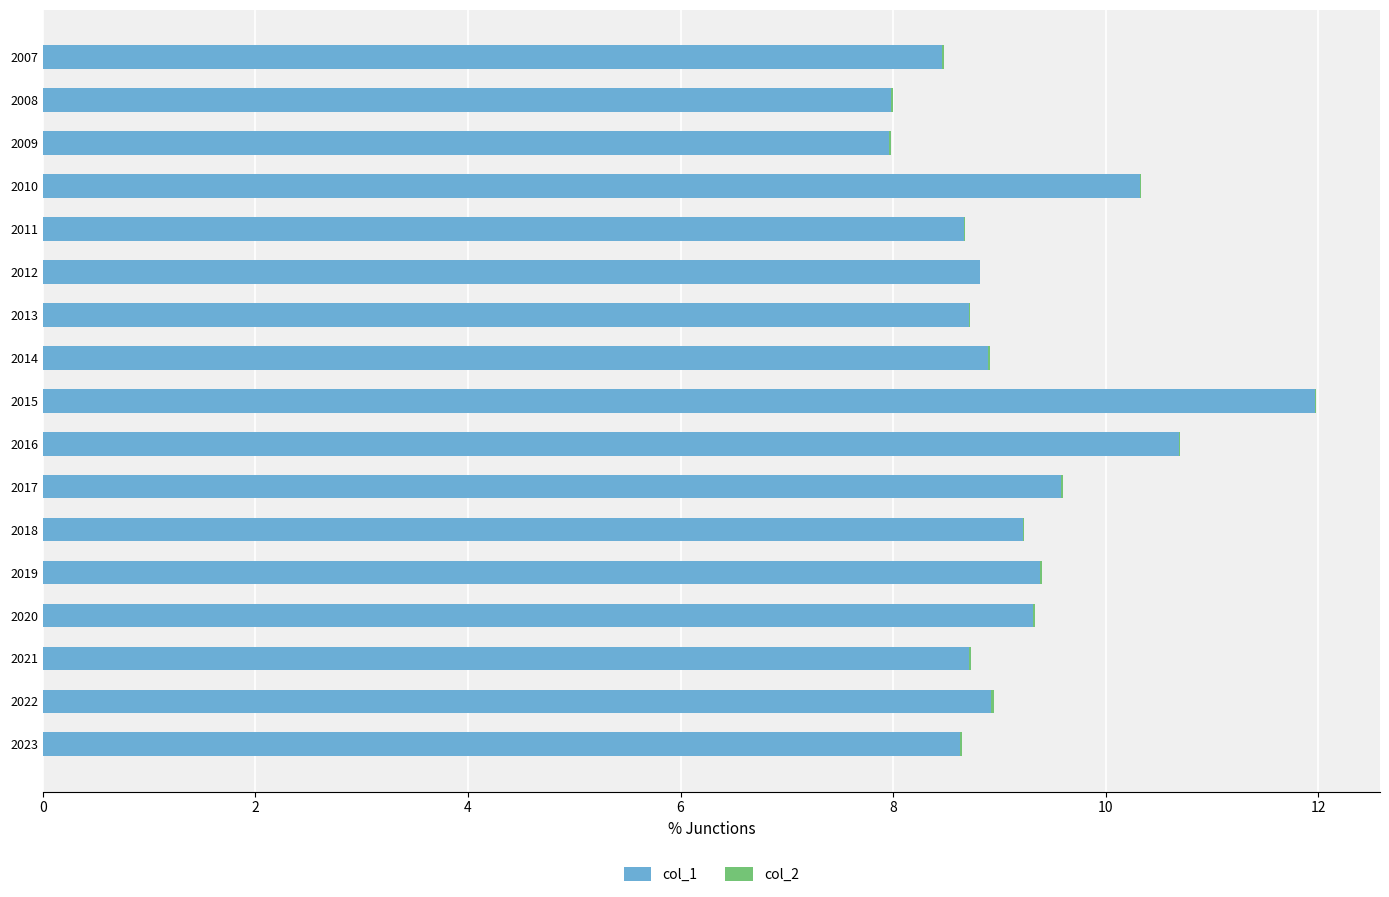

Is it true that col_1 equals 5.3 at 2013?

False